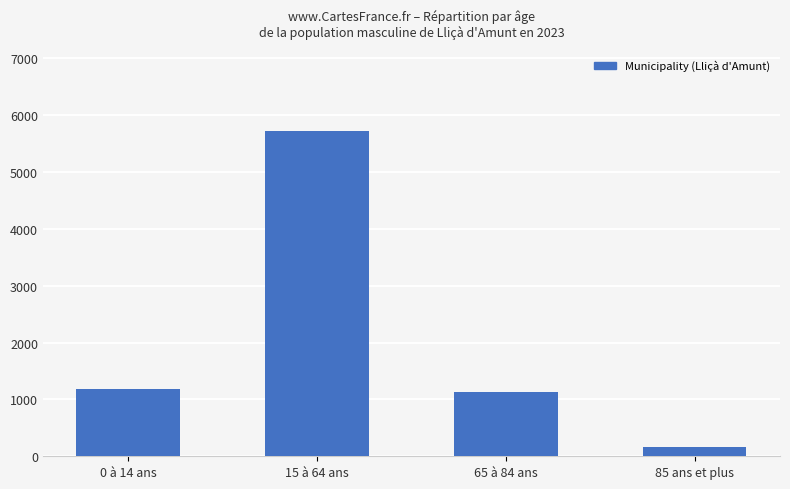

Are the bars grouped side by side (vs. stacked)?

No